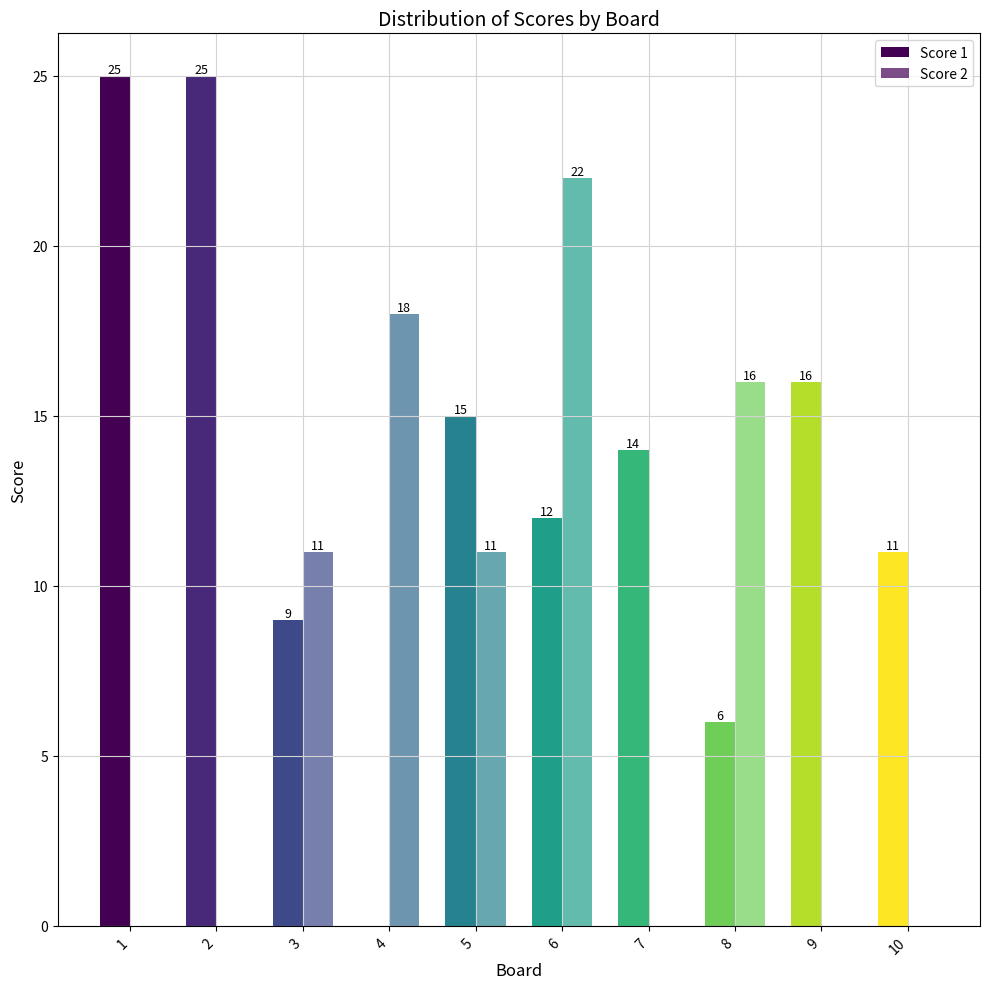

How many values in Score 2 are above zero?

5